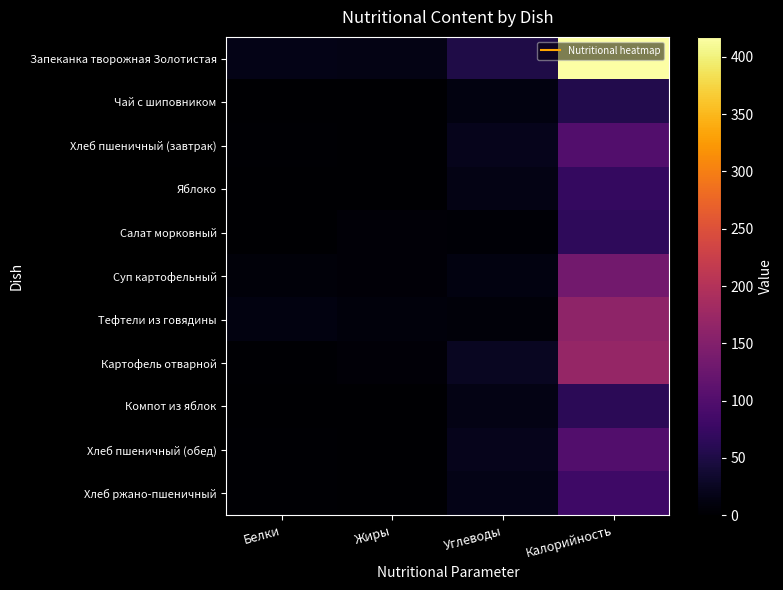

What is the smallest value displayed?

0.1